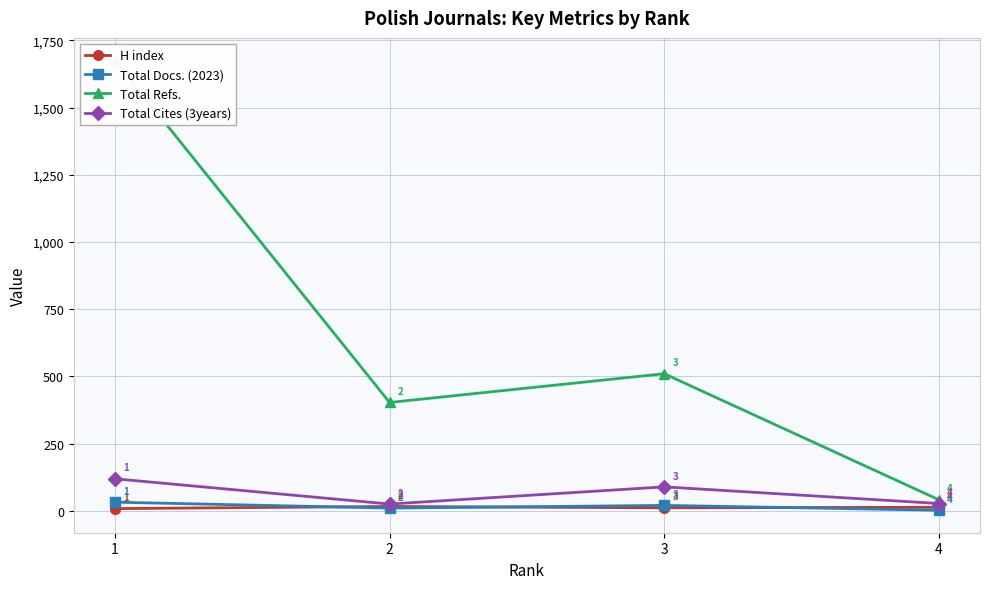

Between 1 and 2, which series saw the biggest shift?

Total Refs.